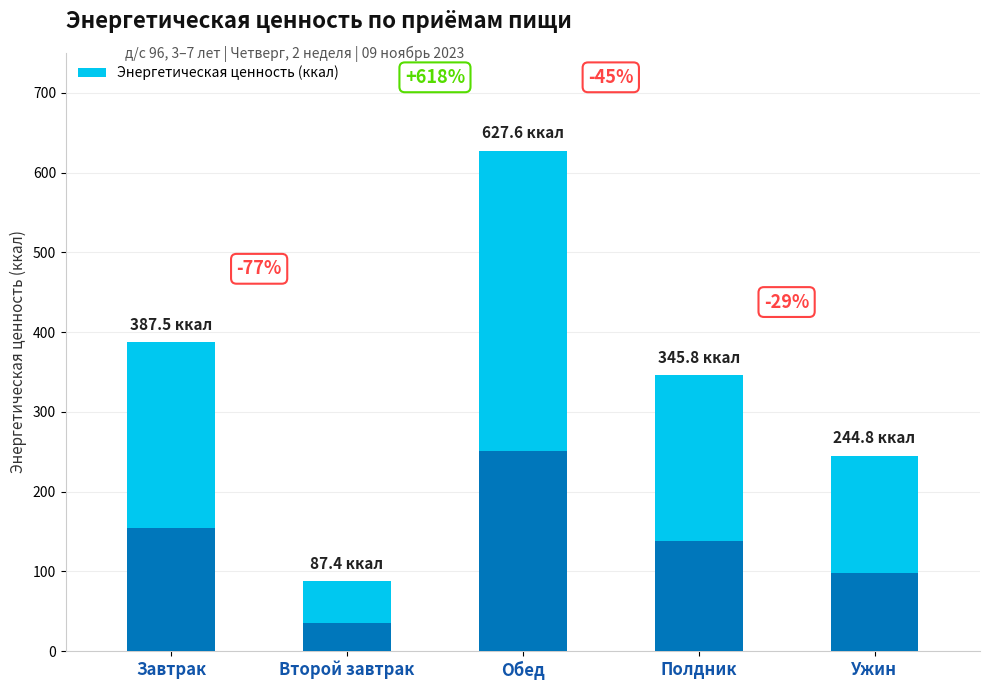

Which category has the highest value across all series?

Обед